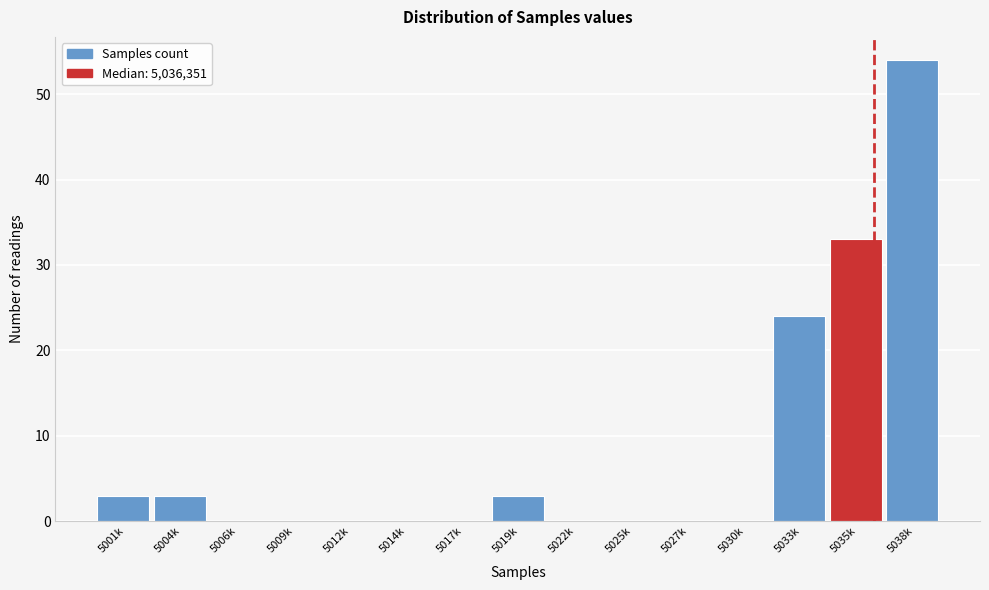

Reading right to left, extract all data points from this chart.

5038k=54	5035k=33	5033k=24	5030k=0	5027k=0	5025k=0	5022k=0	5019k=3	5017k=0	5014k=0	5012k=0	5009k=0	5006k=0	5004k=3	5001k=3